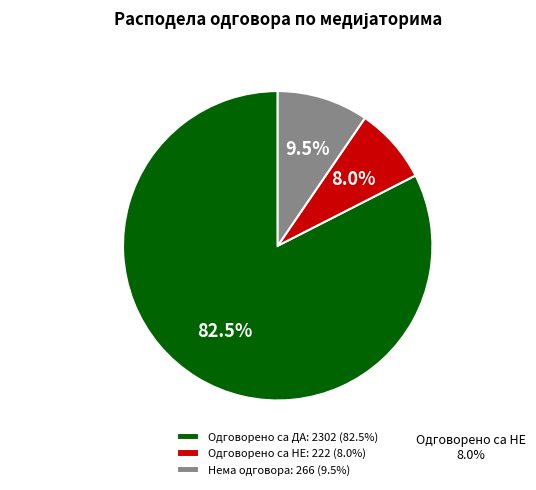

Rank the categories by value from highest to lowest.

Одговорено са ДА: 2302 (82.5%), Нема одговора: 266 (9.5%), Одговорено са НЕ: 222 (8.0%)